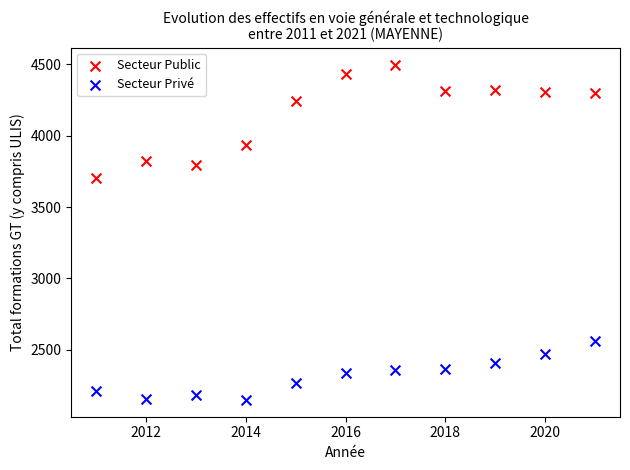

Which series has the largest Y range (max minus min)?

Secteur Public